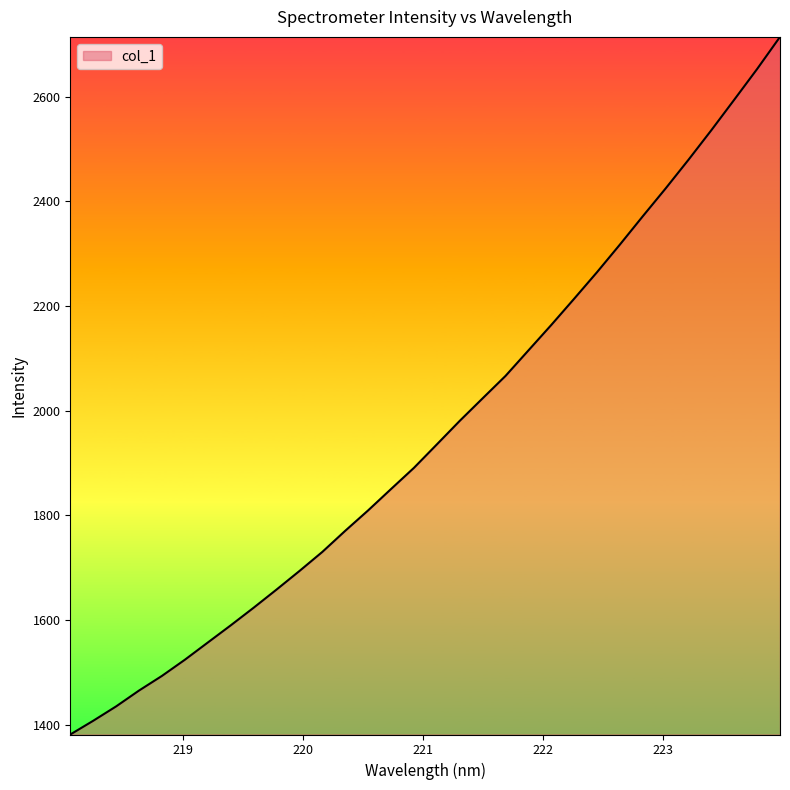

What is the greatest value displayed?

2714.4